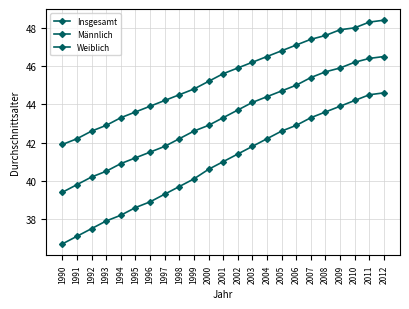

What is the value of the Weiblich point at the 5th from the left?

43.3